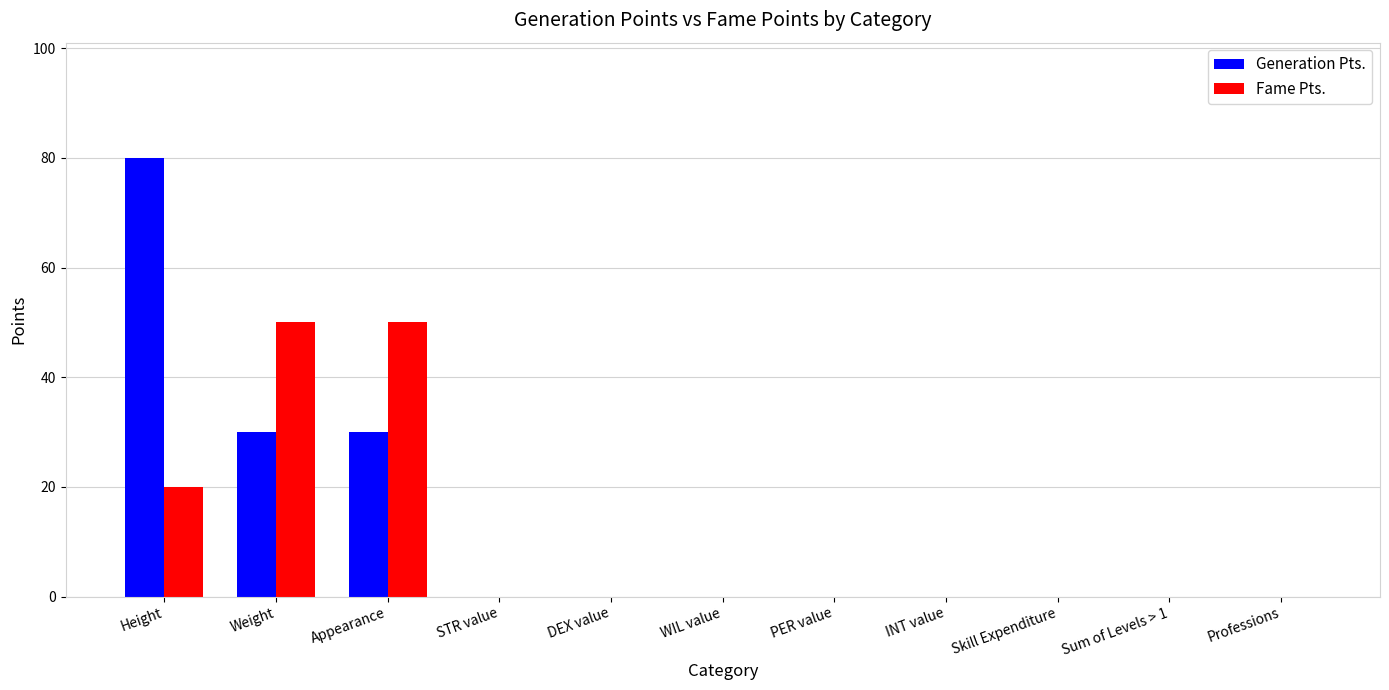

What is the sum of all Generation Pts. values?

140